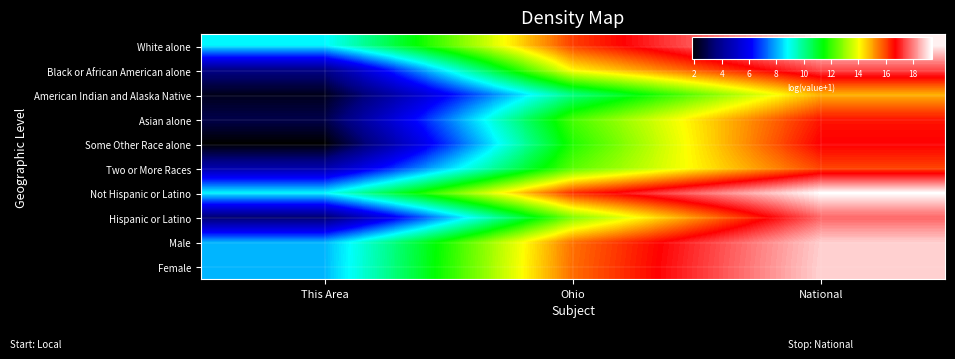

Which series has the largest total across all categories?

Not Hispanic or Latino